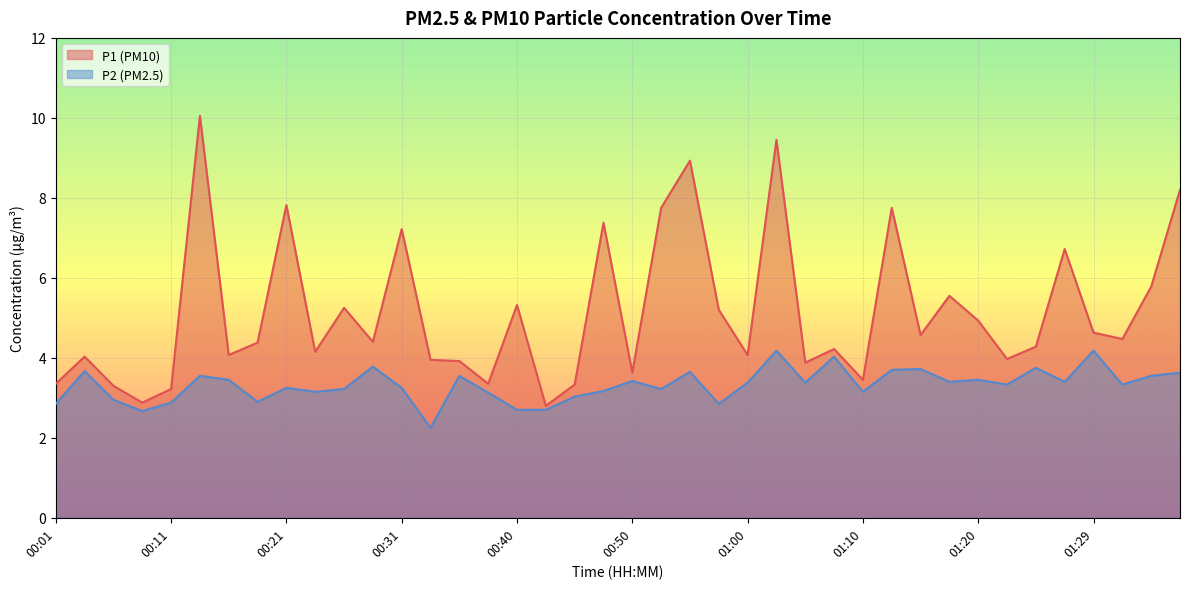

True or false: P2 and P1 intersect in this chart.

False